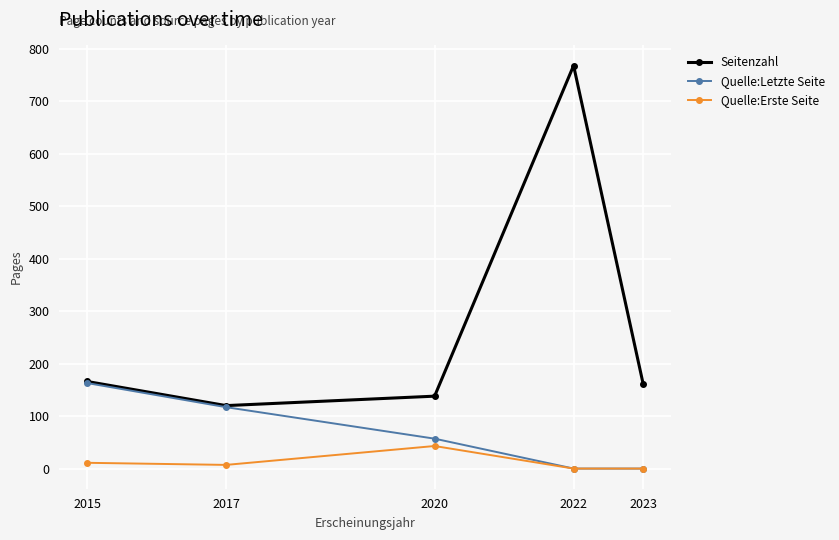

Reading left to right, transcribe all the data shown in this chart.

Seitenzahl: 166	120	138	768	162
Quelle:Letzte Seite: 163	117	57	0	0
Quelle:Erste Seite: 11	7	43	0	0